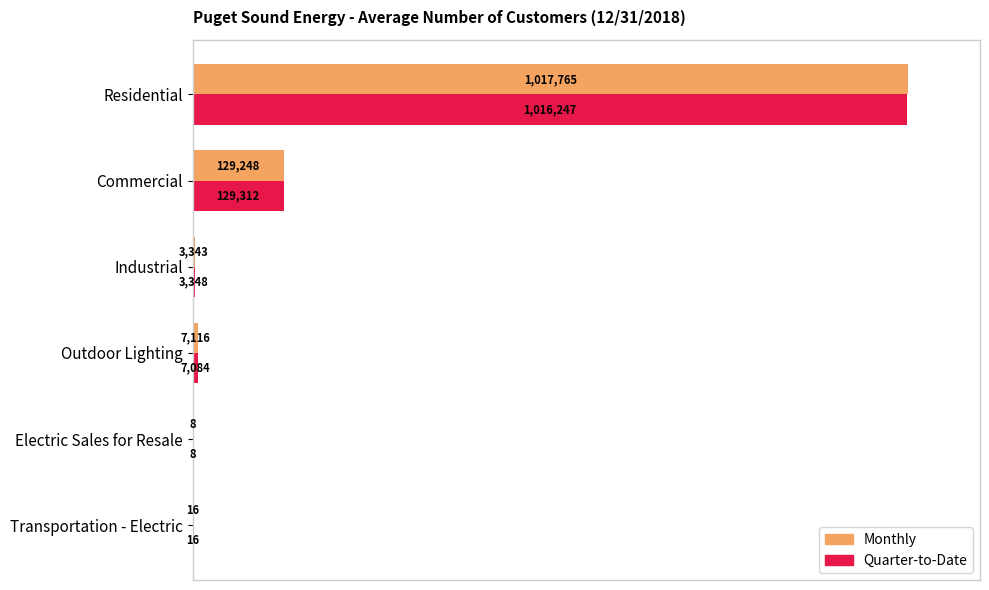

What are all the series names shown in the legend?

Monthly, Quarter-to-Date